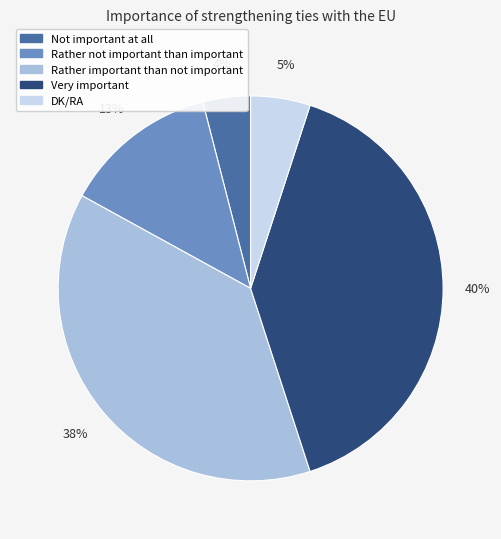

To the nearest percent, what is the difference between the largest and smallest slice percentages?

36%